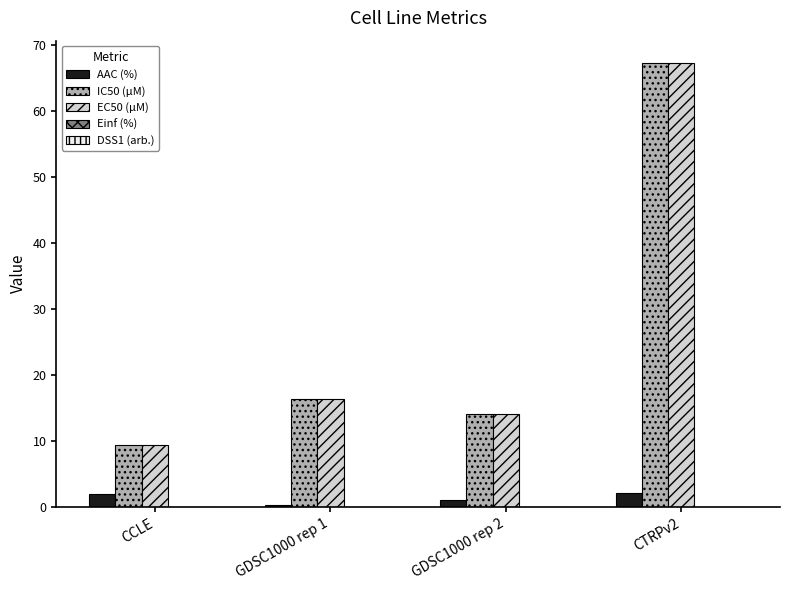

Which category has the lowest value across all series?

GDSC1000 rep 1